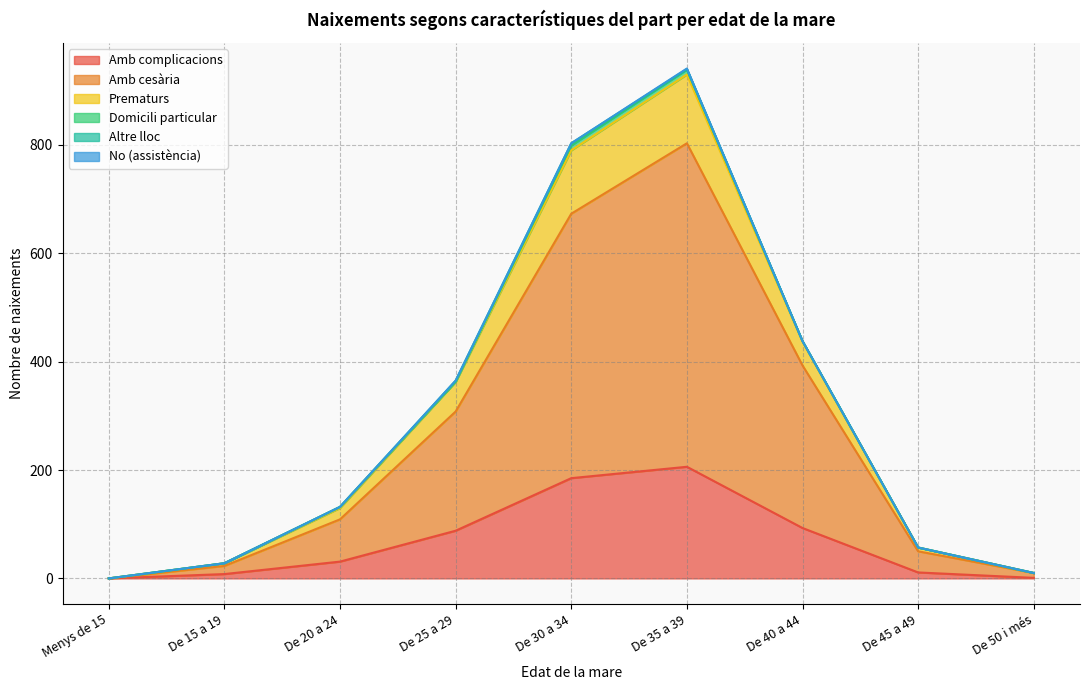

At which category is the sum across all series the highest?

De 35 a 39